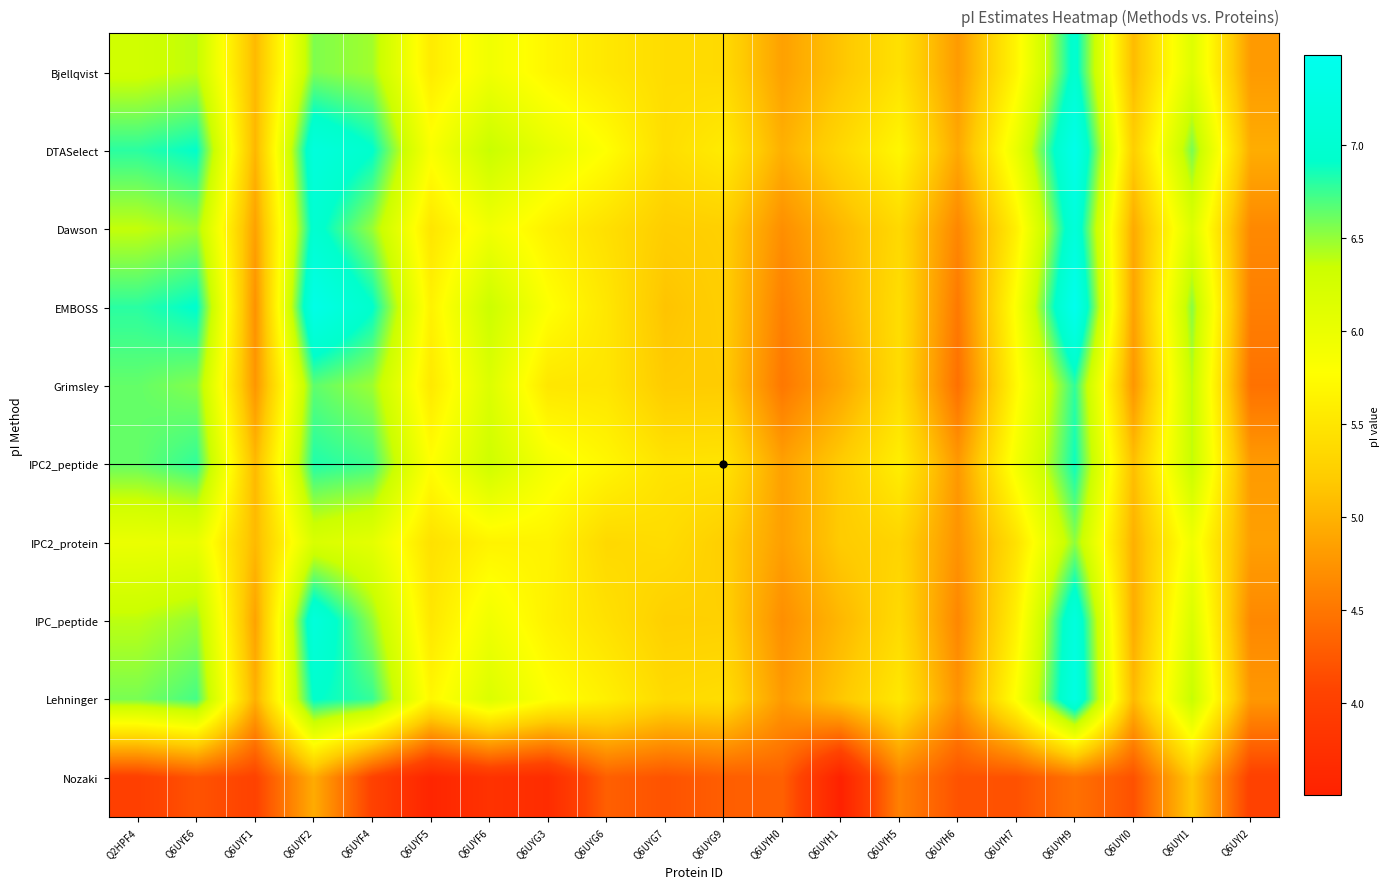

Which series has the largest total across all categories?

DTASelect